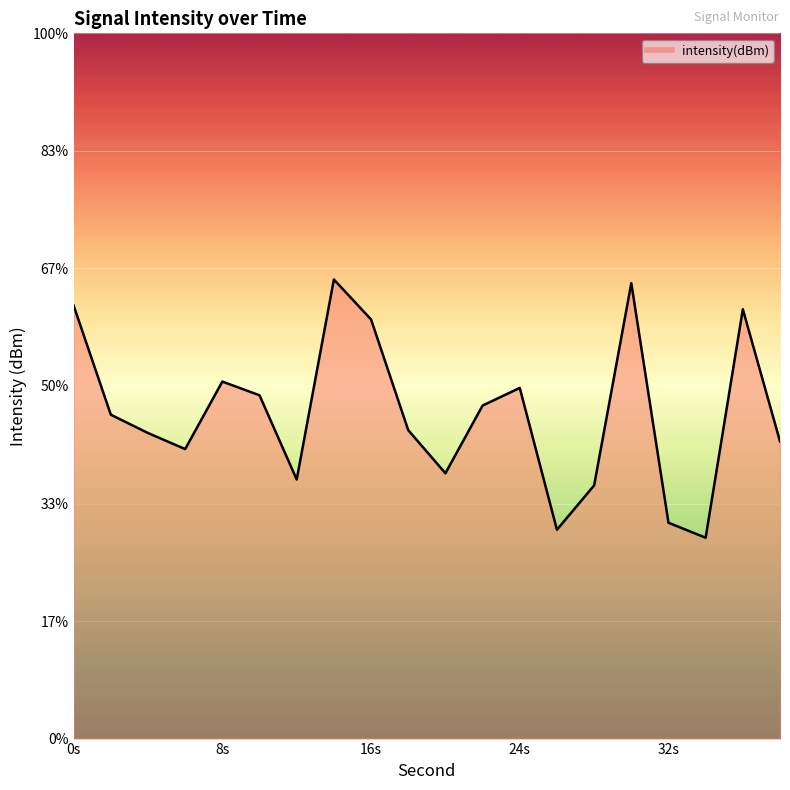

What value does the data have at 32s?

-116.3